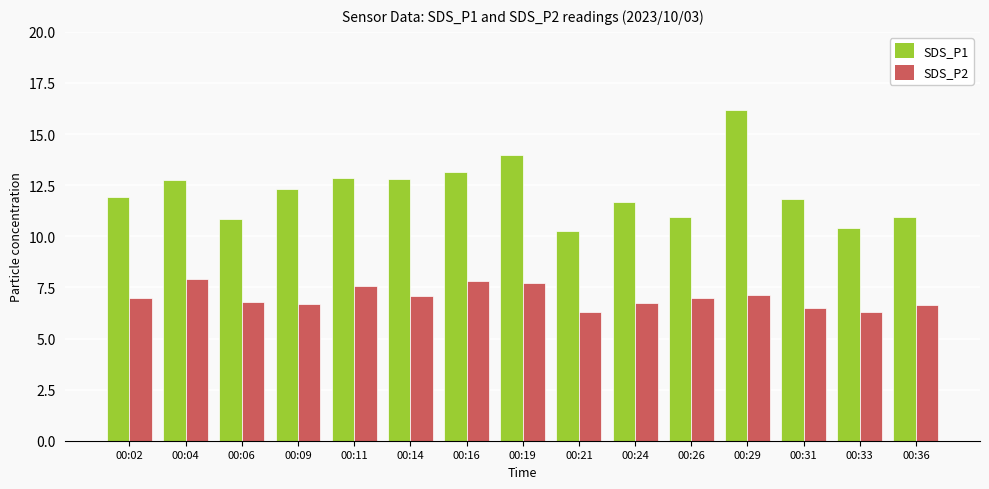

Between 00:11 and 00:16, which series saw the biggest shift?

SDS_P1